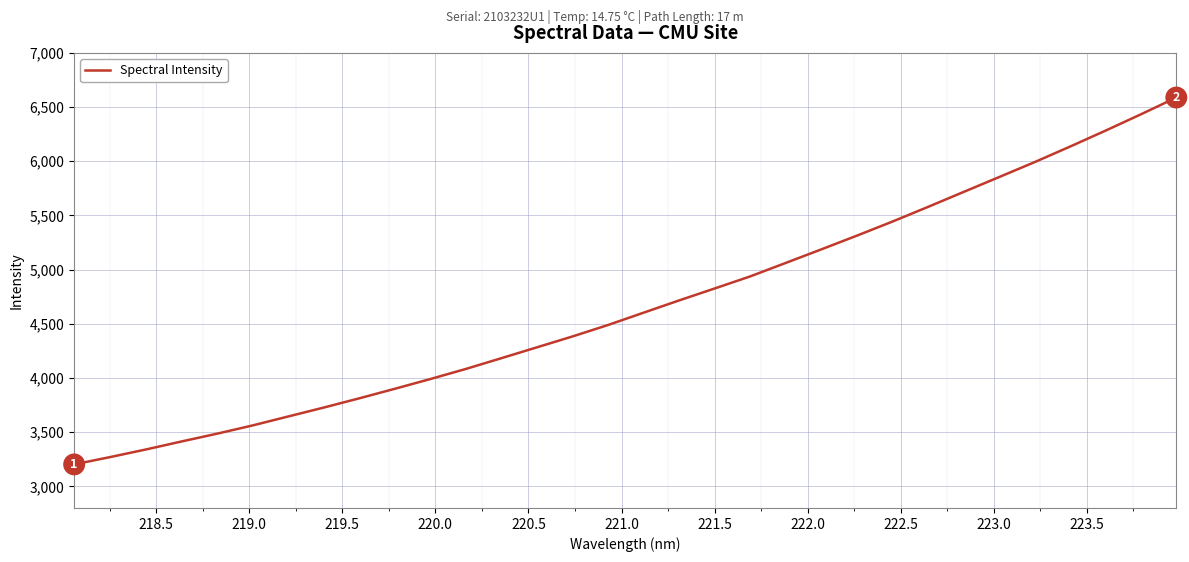

True or false: there are more than 2 points higher than both neighbors.

False